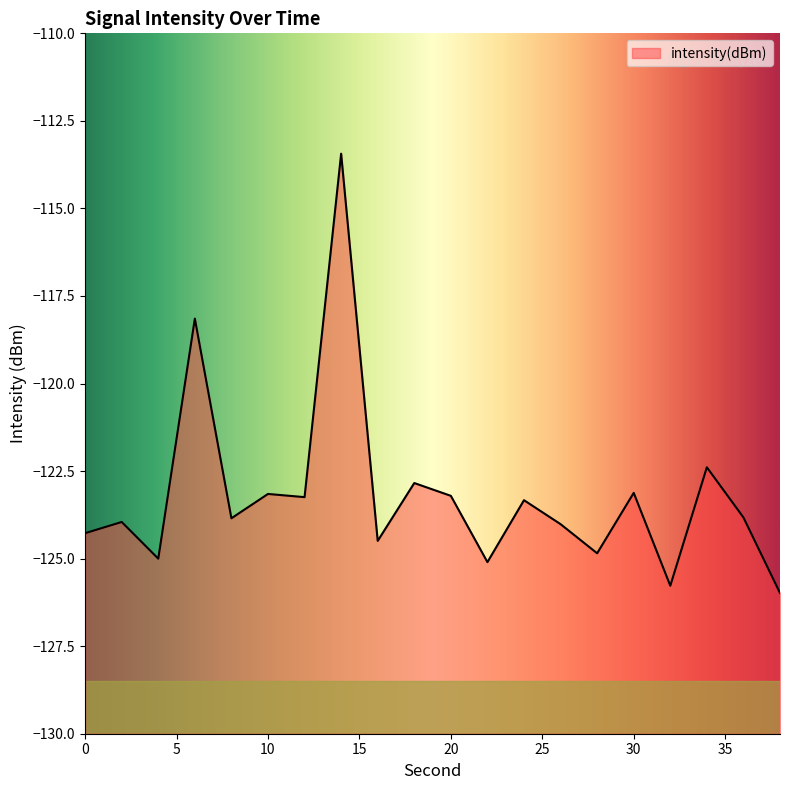

Where is the data nearest to the value -119?

6